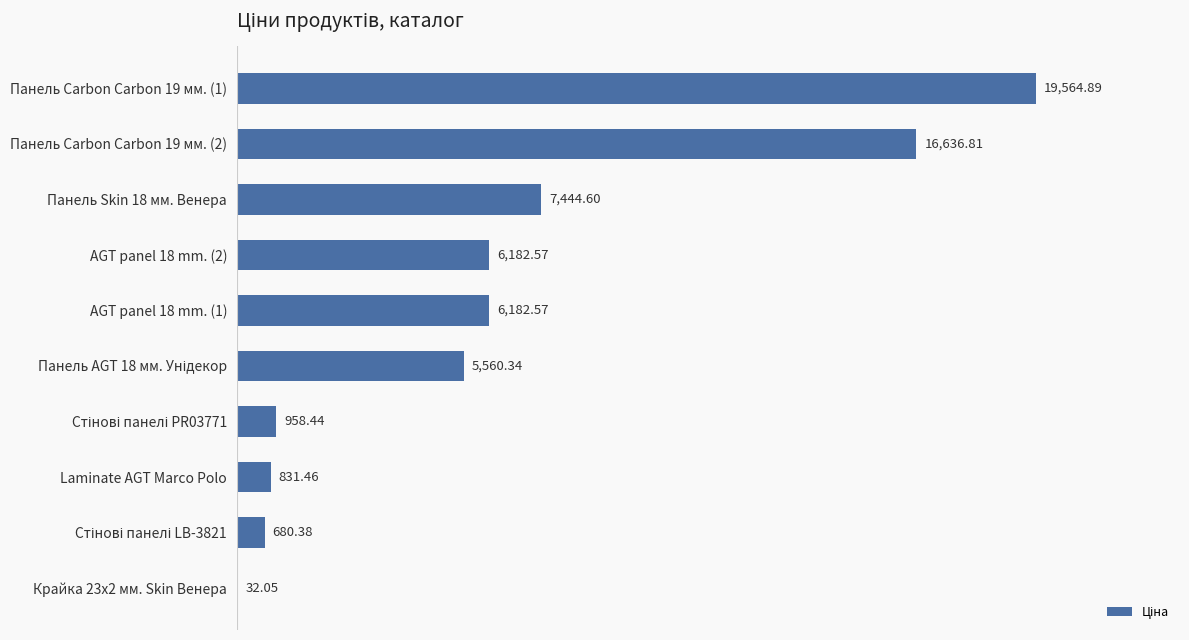

Approximately how many times larger is the value at Панель Skin 18 мм. Венера compared to Панель Carbon Carbon 19 мм. (1)?

0.4